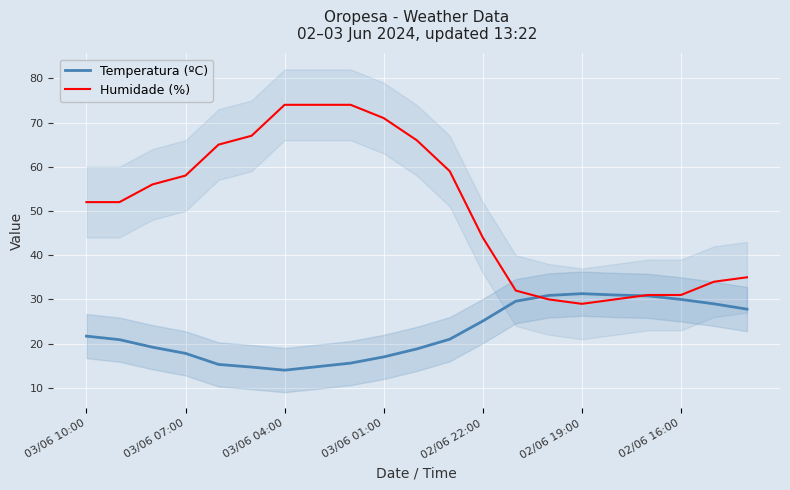

What is the minimum value for Humidade (%)?

29.0